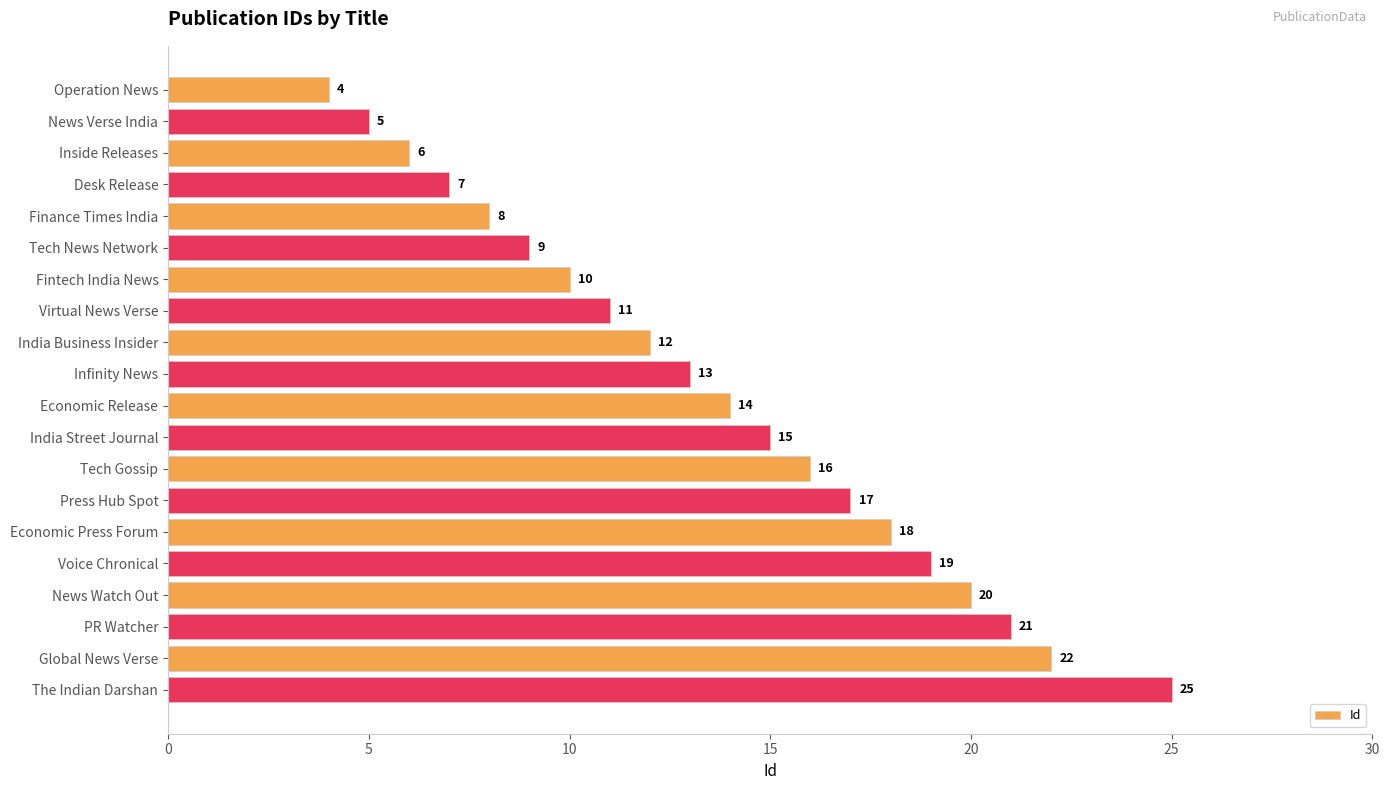

Which category has the highest value across all series?

The Indian Darshan